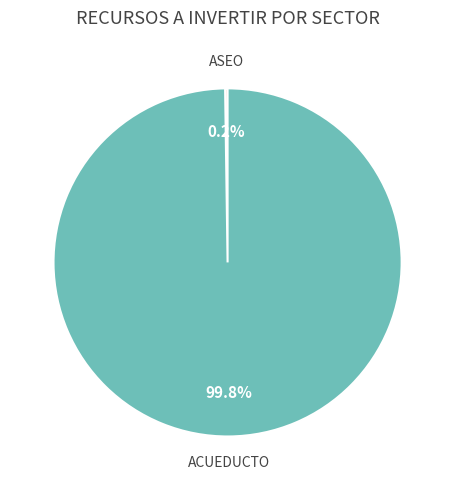

What is the largest slice in the pie chart?

ACUEDUCTO